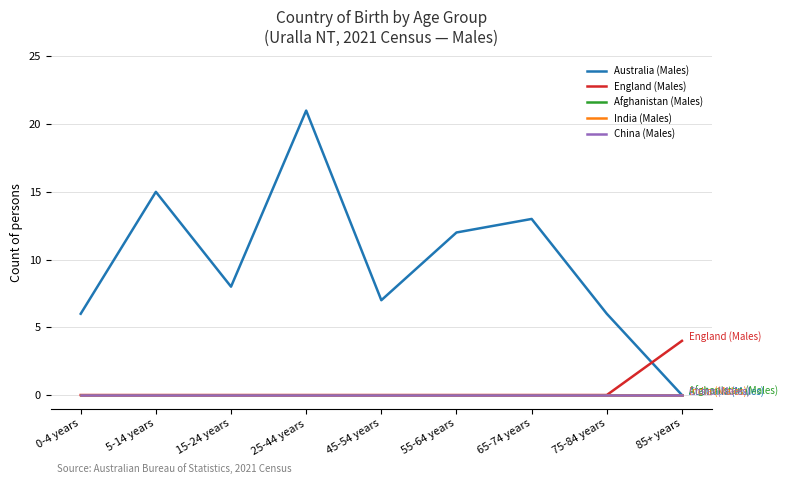

What is the sum of the England (Males) values at 85+ years and 15-24 years?

4